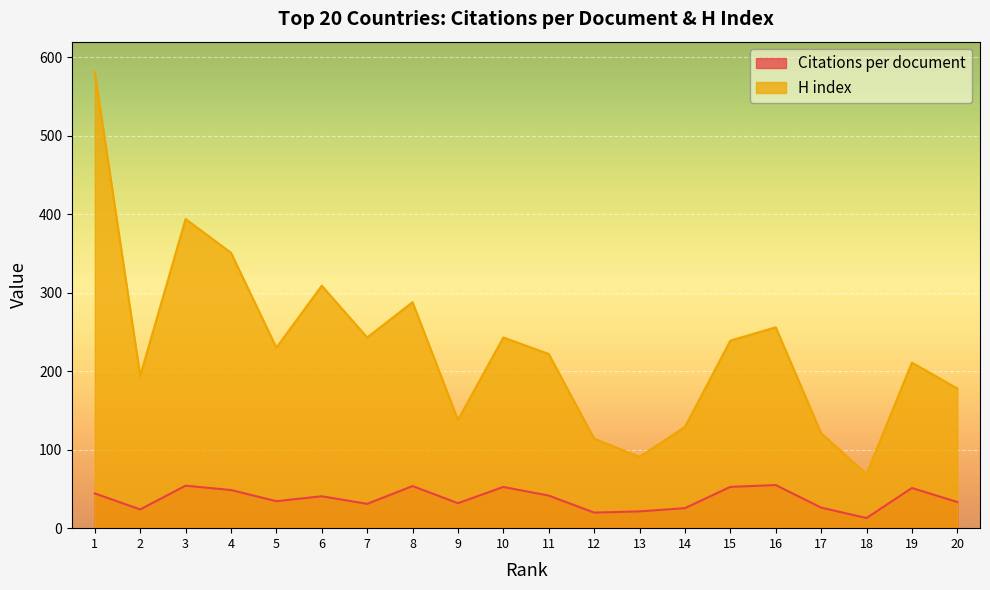

Which series changed the most between 12 and 19?

H index